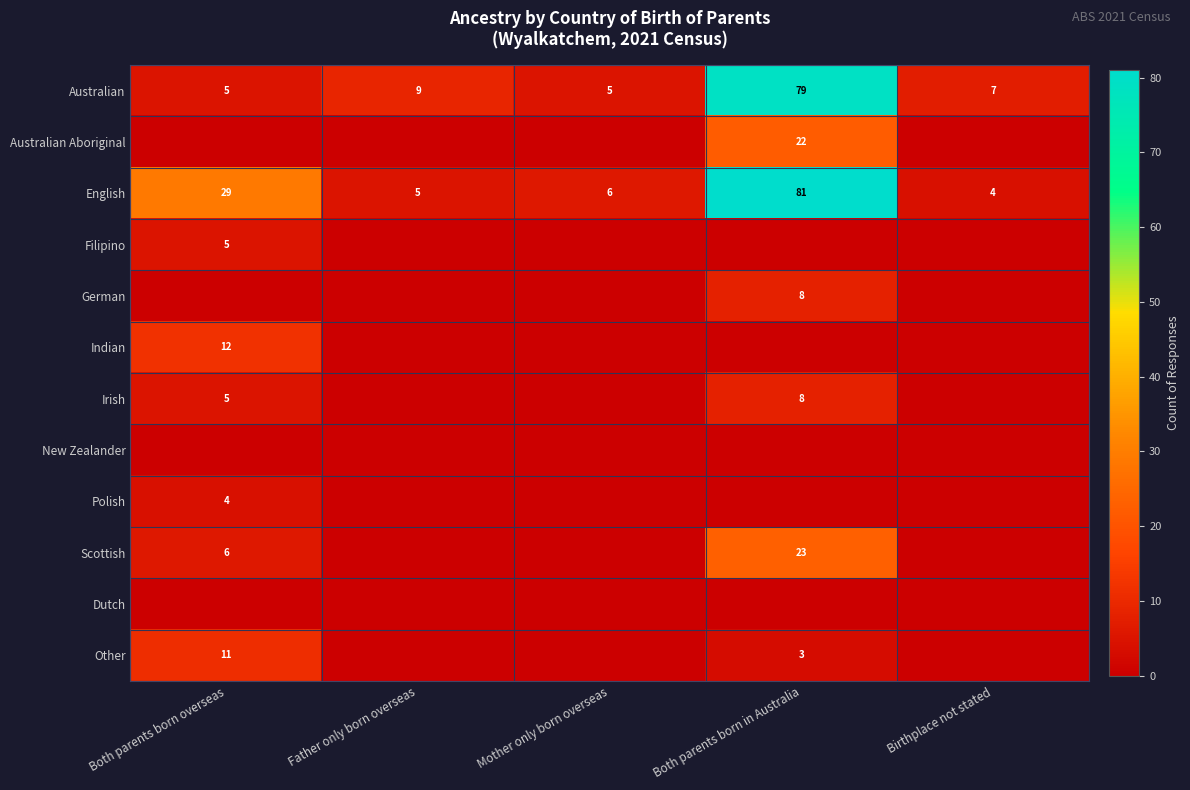

Between Mother only born overseas and Both parents born in Australia, which is larger?

Both parents born in Australia